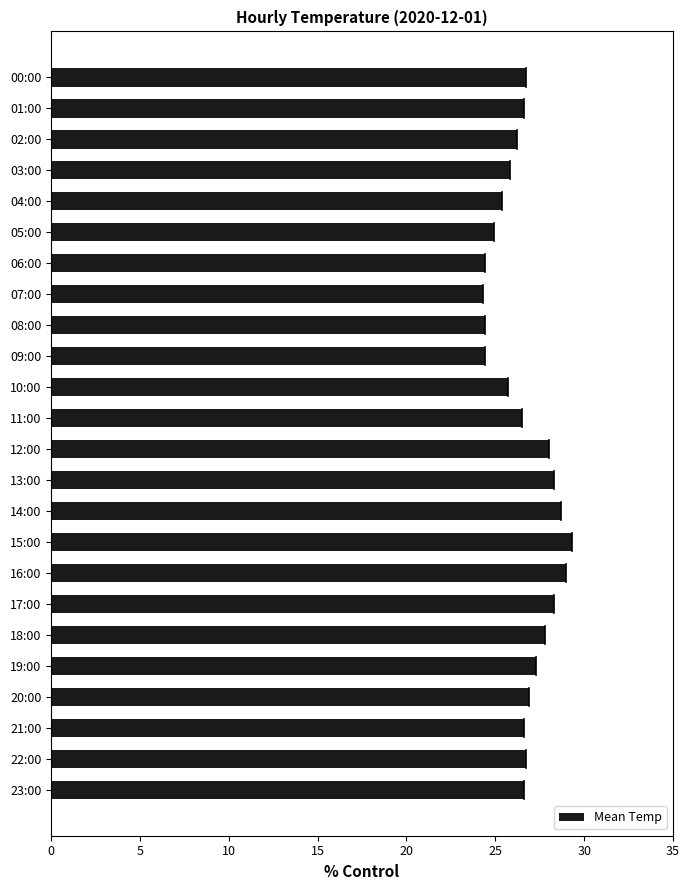

What is the label of the 11th bar from the bottom?

13:00